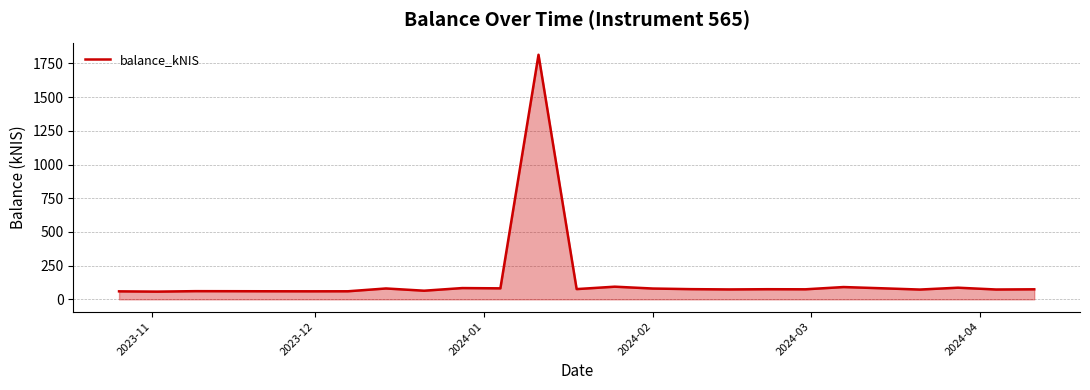

What is the difference between the maximum and minimum values?

1757.0